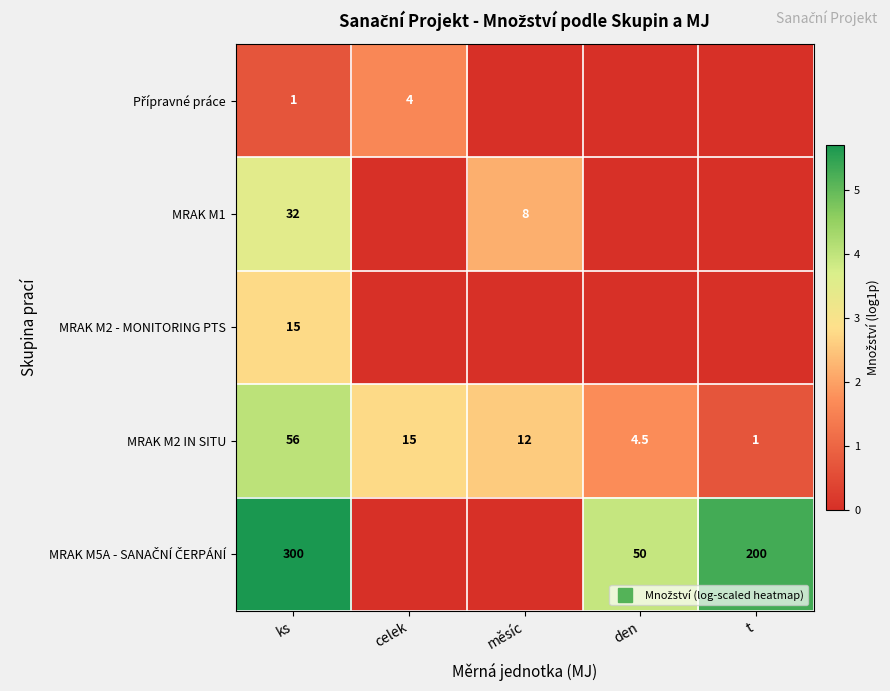

Which category has the highest value across all series?

ks